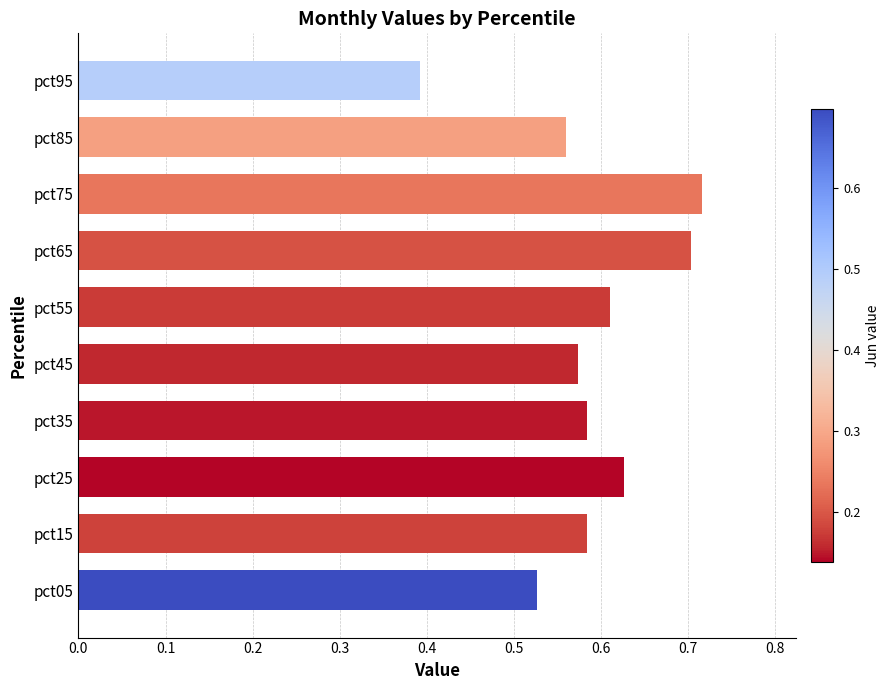

How many values are between 0 and 1?

10